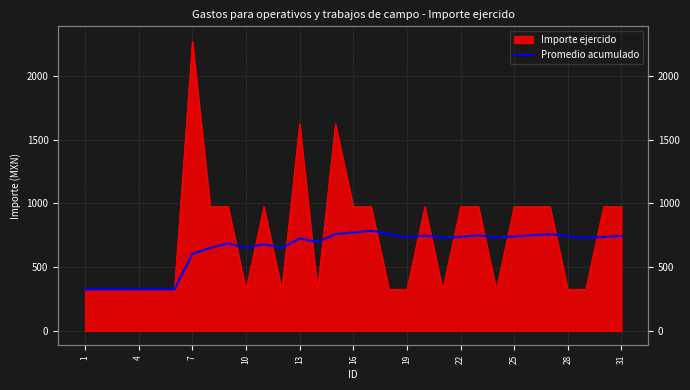

What is the sum of all values?

19993.9